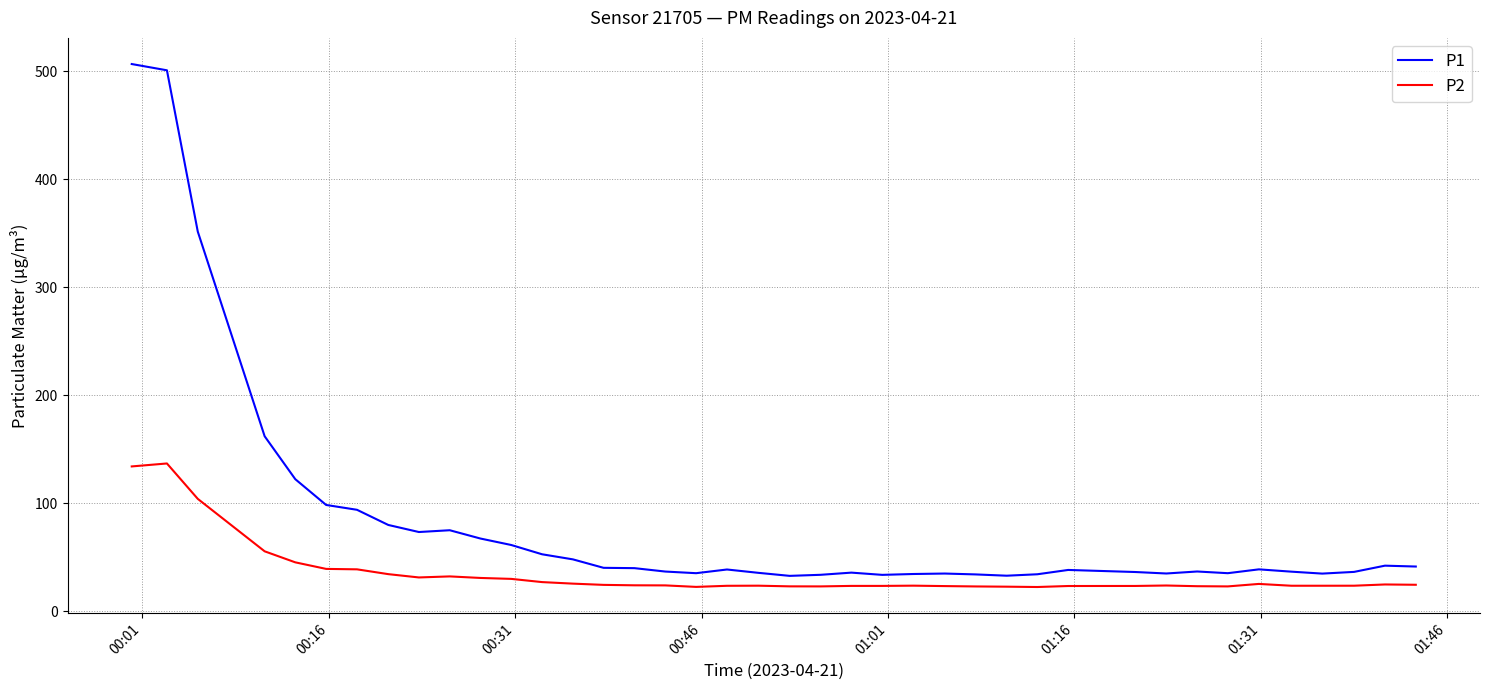

Rank the series by their maximum value, from lowest to highest.

P2, P1